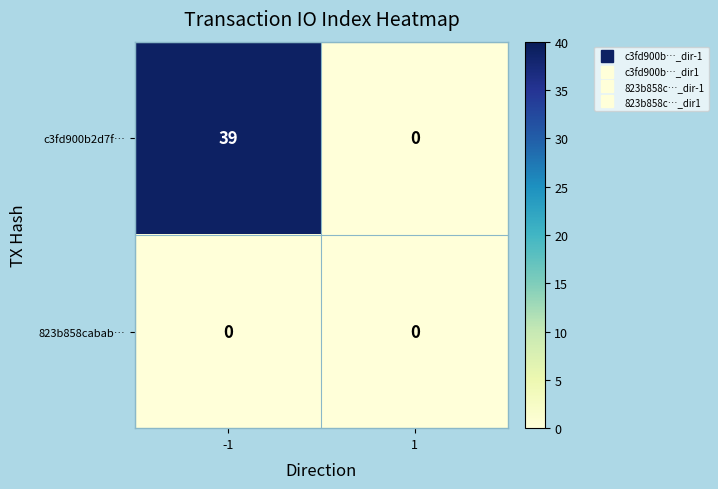

Reading left to right, extract all data points from this chart.

c3fd900b2d7f…: 39	0
823b858cabab…: 0	0